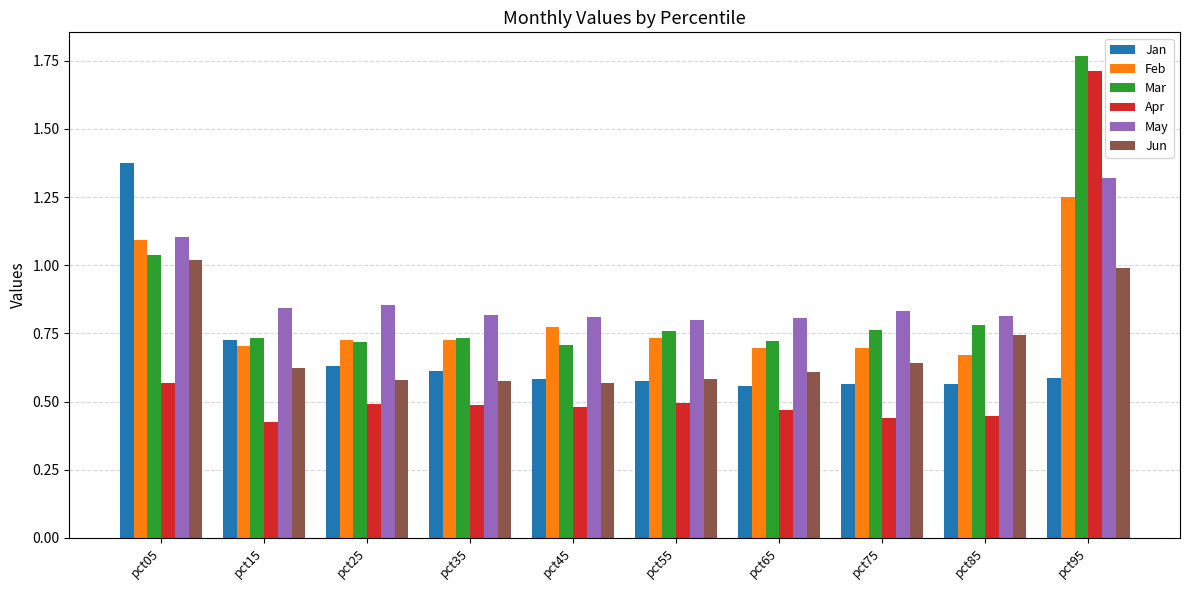

Which label corresponds to the largest value in the chart?

pct95